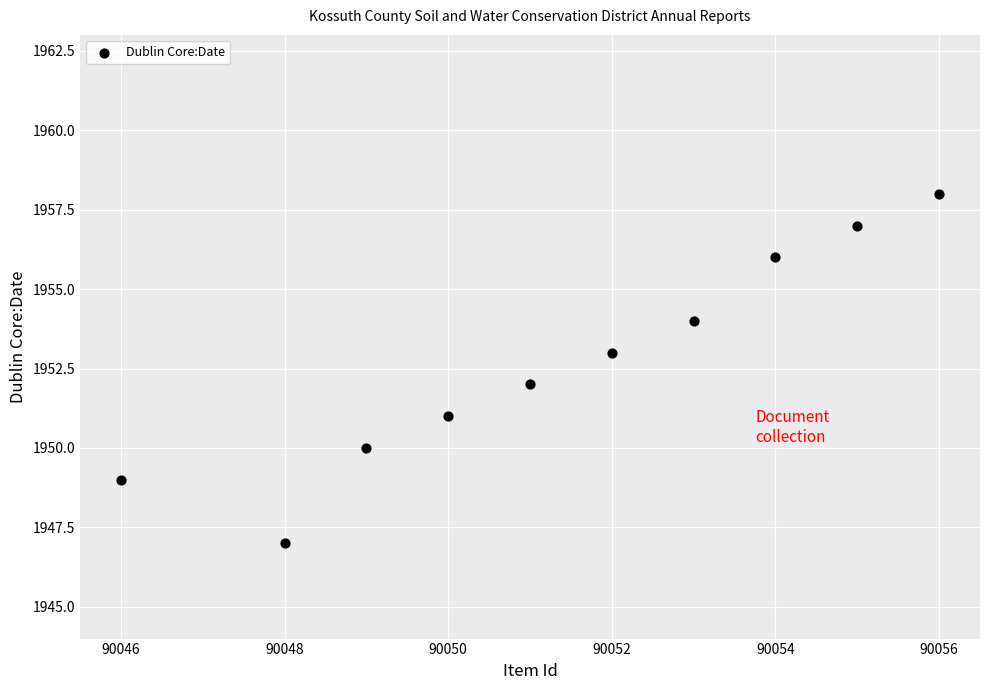

What is the range of Y values (max minus min)?

11